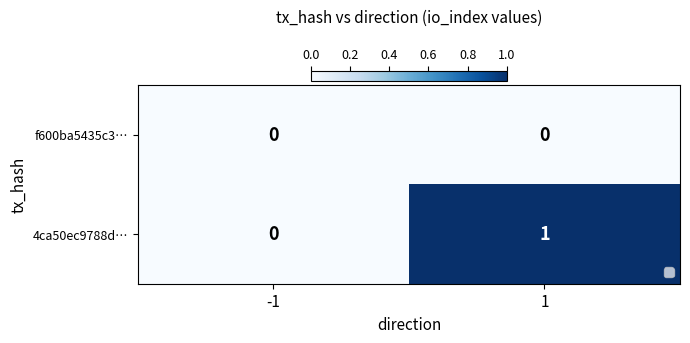

Reading right to left, what are all the values shown in this chart?

f600ba5435c3…: 0	0
4ca50ec9788d…: 1	0